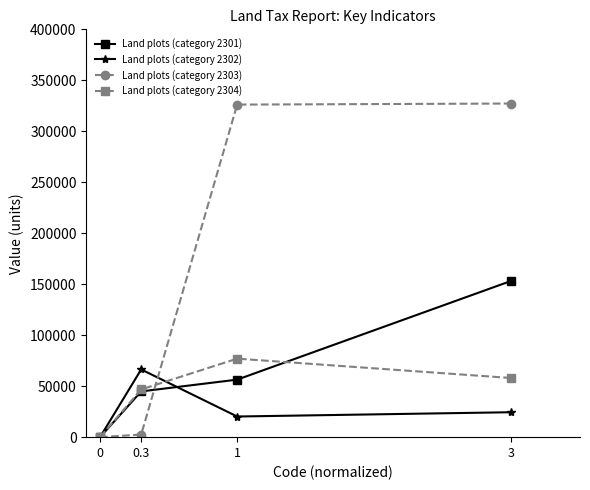

How many data points does each series have?

4